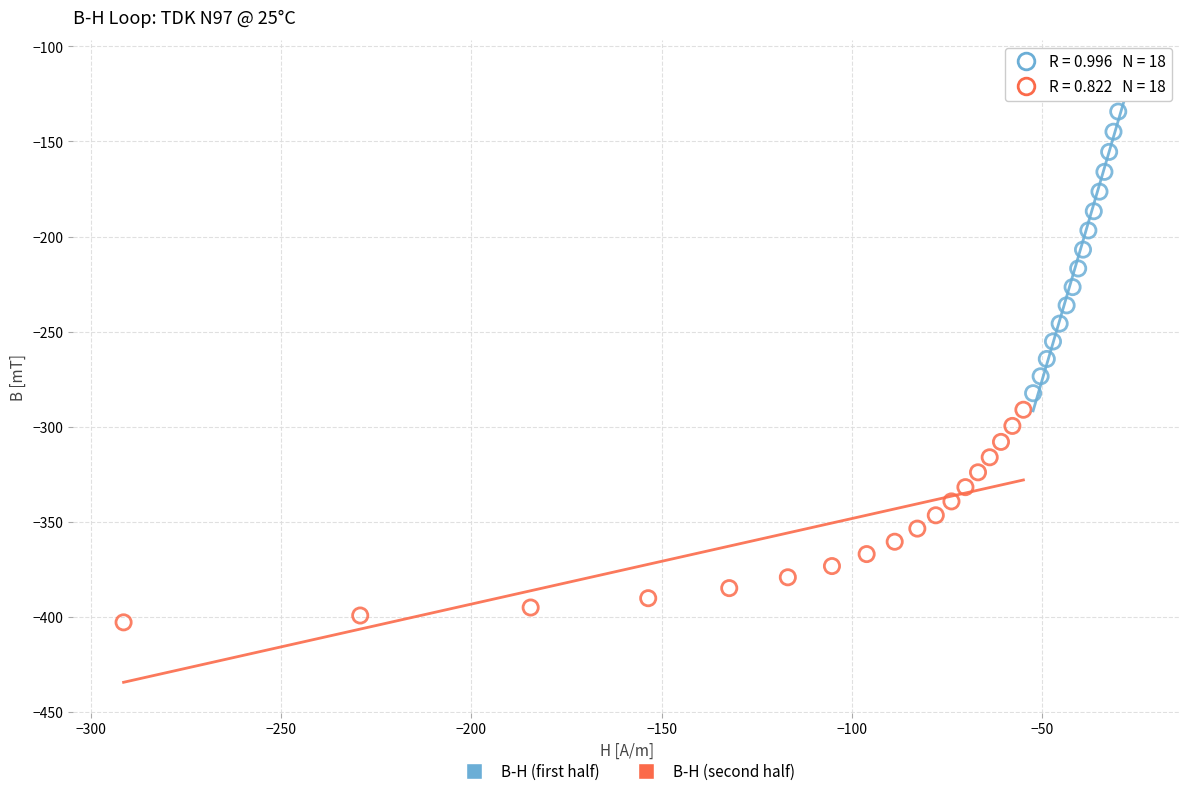

What are all the series names shown in the legend?

B-H (first half), B-H (second half)